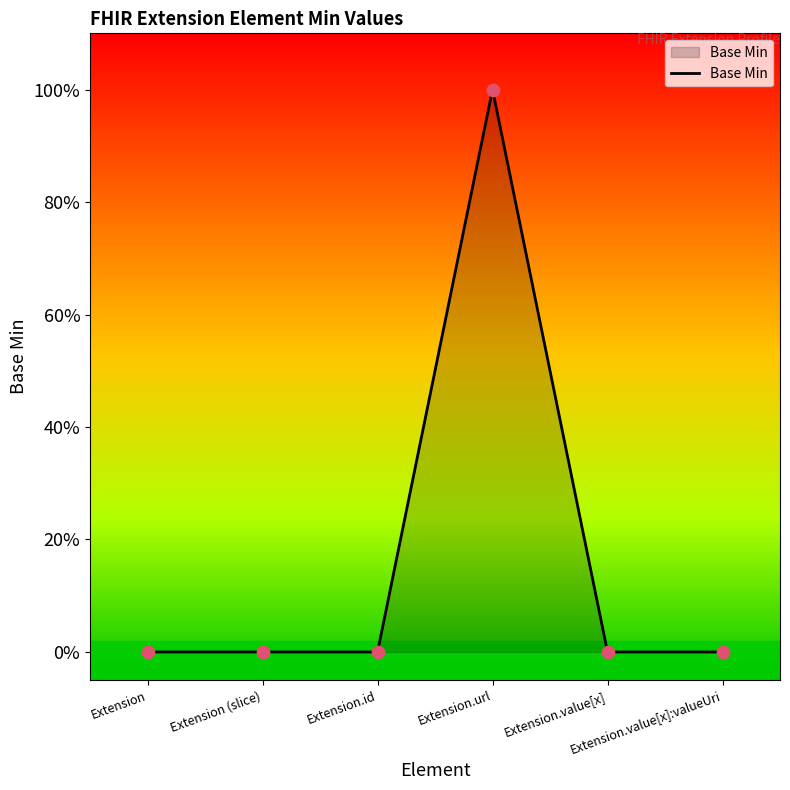

Between Extension.url and Extension, which is larger?

Extension.url